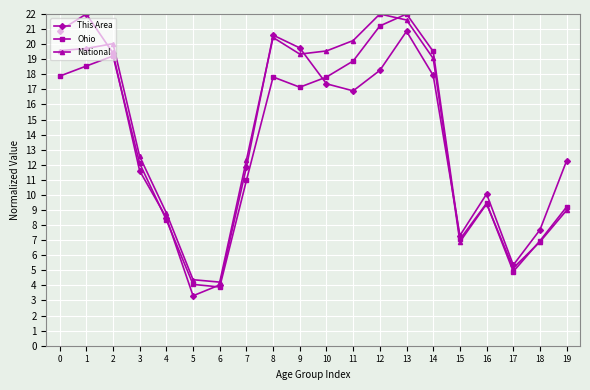

What is the value of the This Area point at the 4th from the left?

11.6